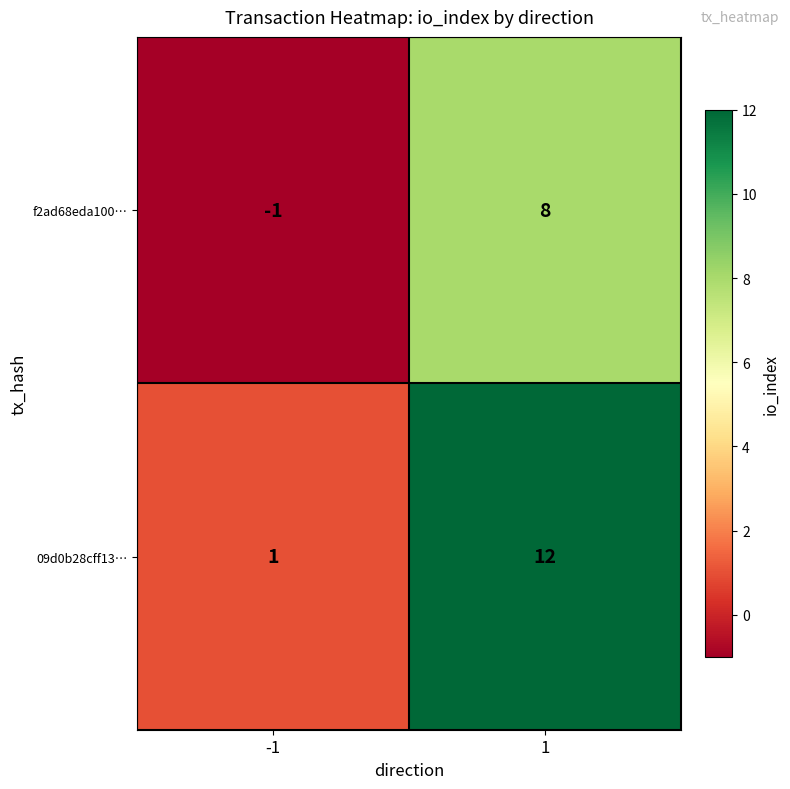

What is the highest value of the f2ad68eda100… series?

8